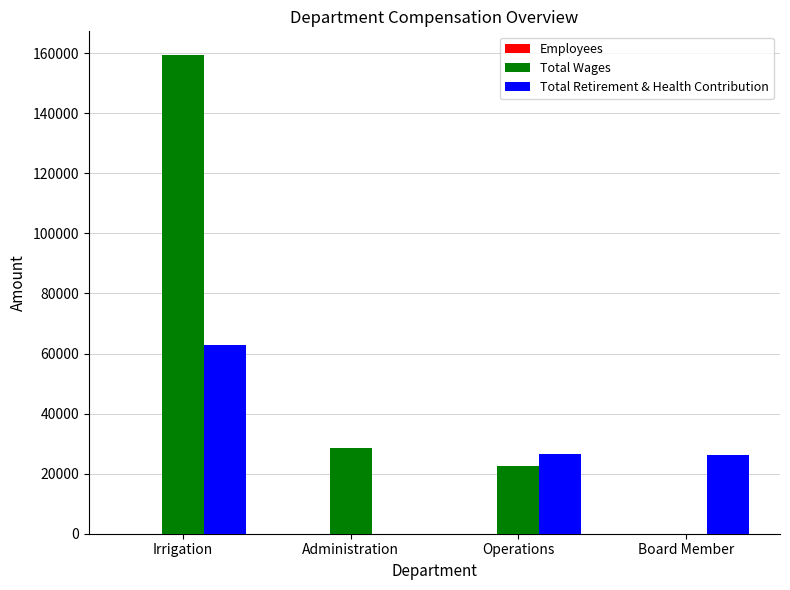

What is the sum of all Total Retirement & Health Contribution values?

115423